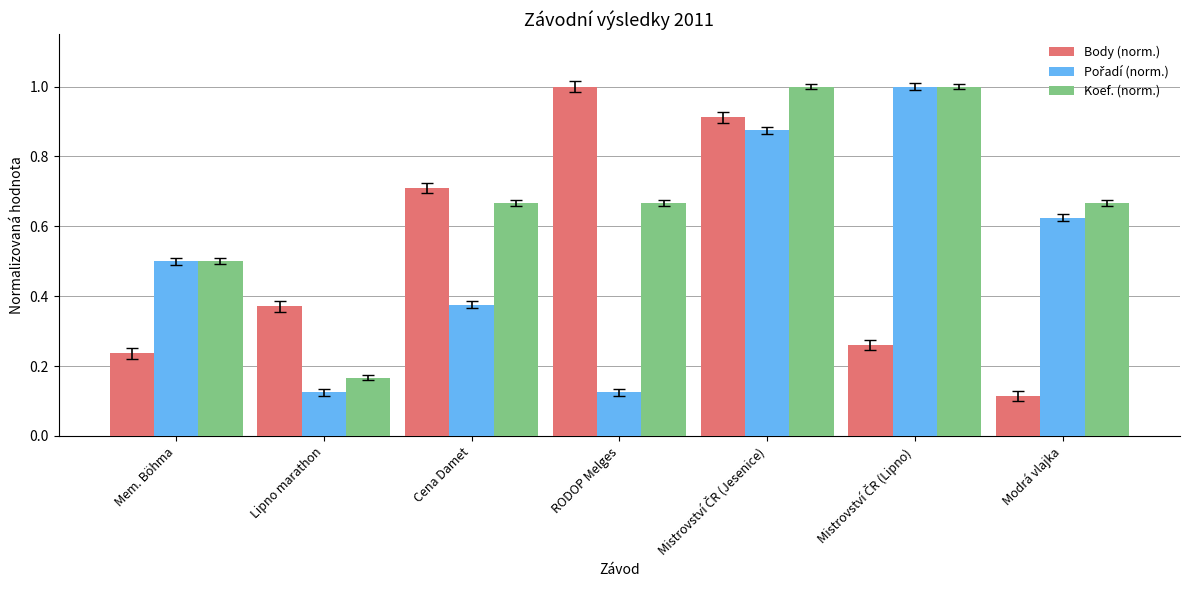

Is it true that Body (norm.) equals 1.7 at RODOP Melges?

False